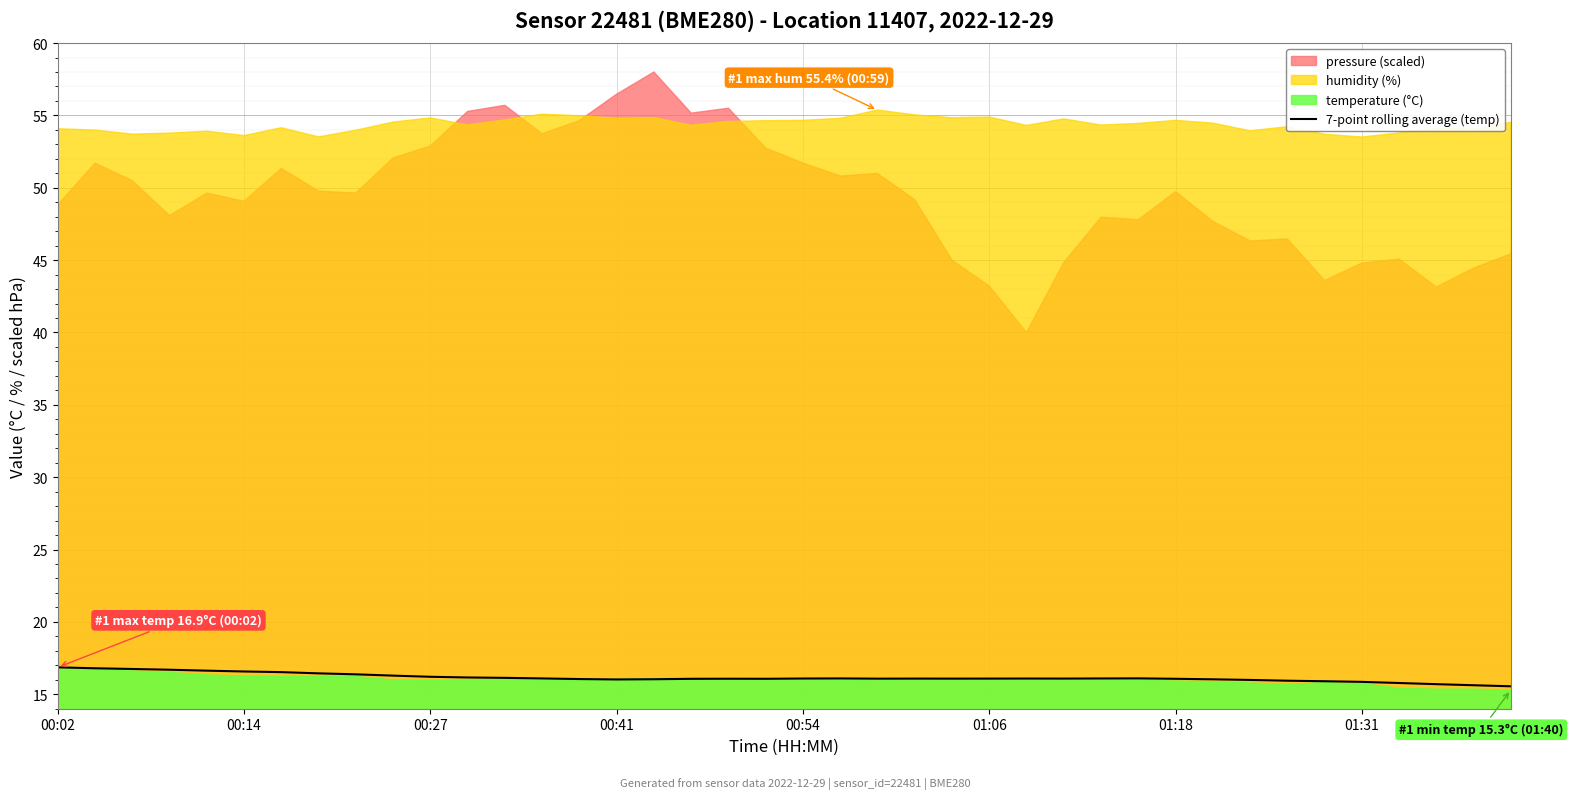

The value of 7-point rolling average (temp) at 01:18 is 5.9. True or false?

False